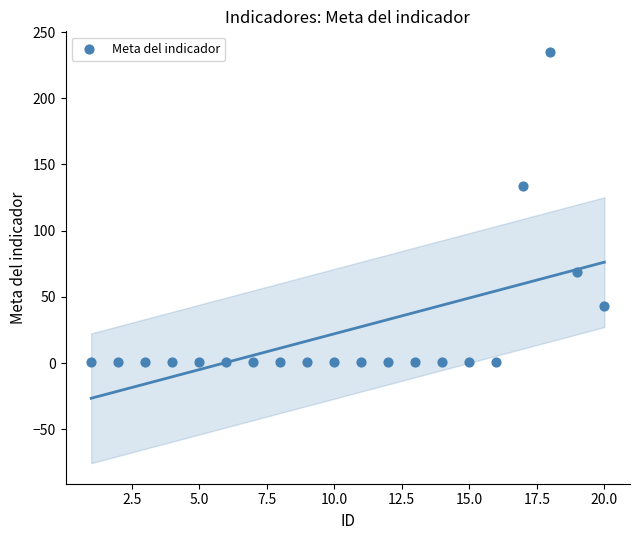

What Y value in the scatter plot is closest to 118?

134